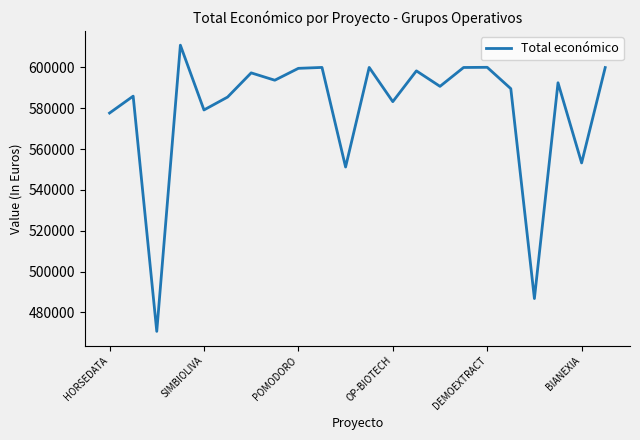

What is the smallest value displayed?

470675